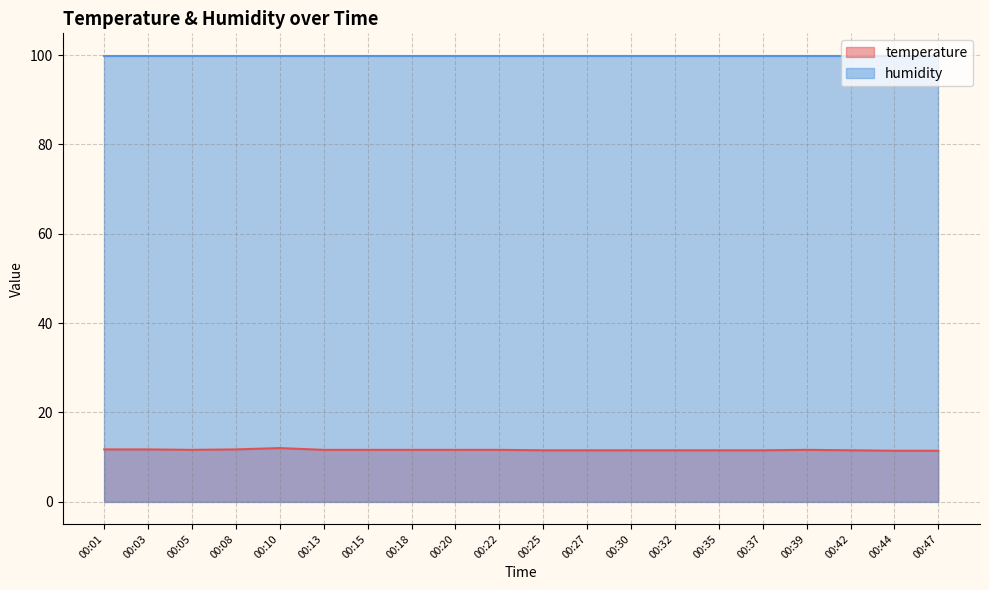

What is the average value?

11.6